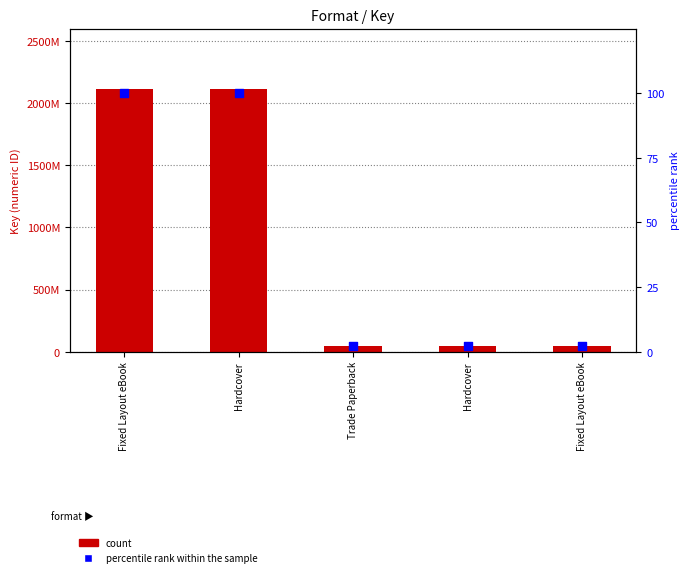

Is the value of percentile rank within the sample at Trade Paperback greater than the value of Key at Trade Paperback?

No